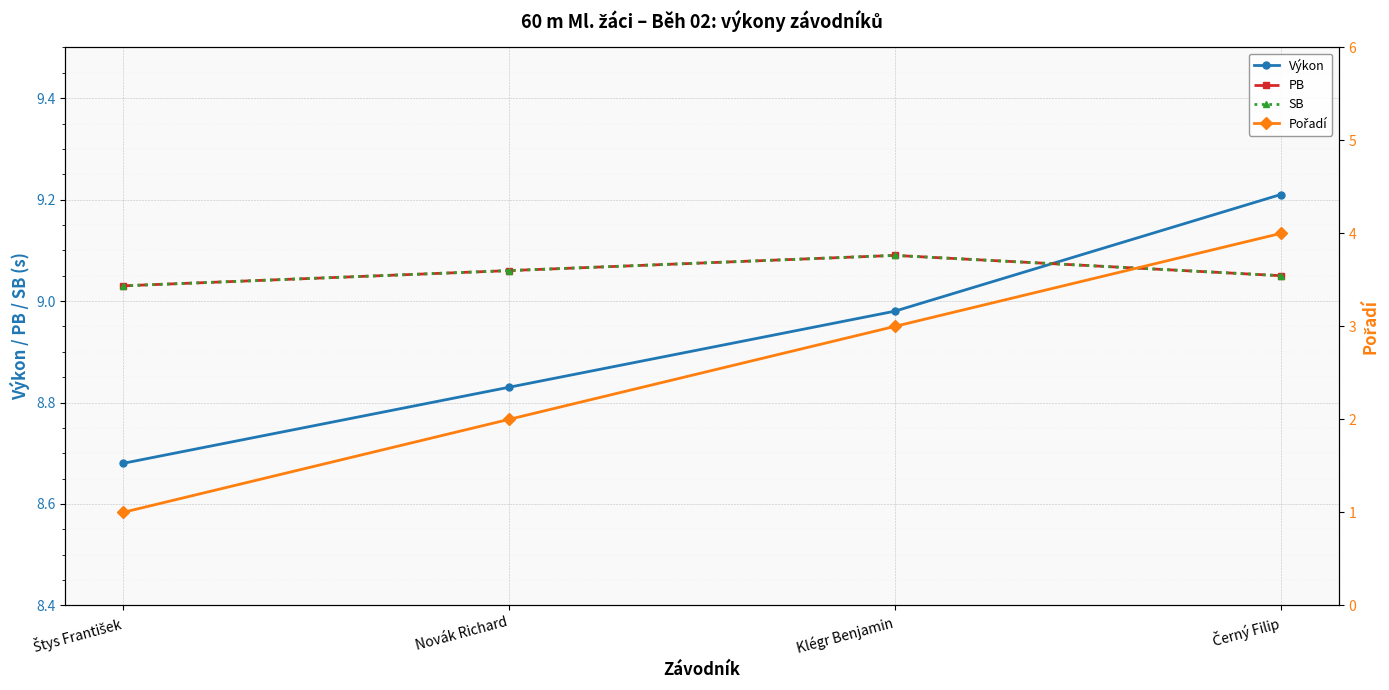

True or false: PB has a value of 9.1 at Novák Richard.

True